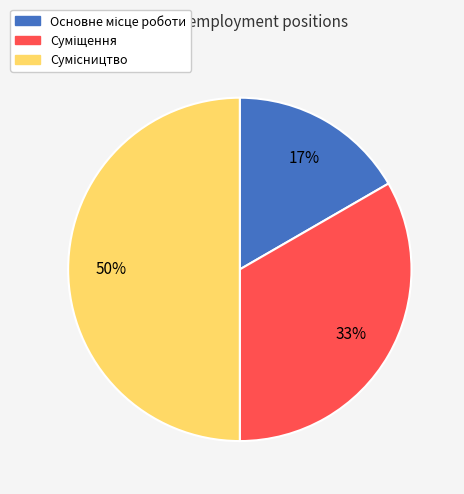

To the nearest percent, what is the difference between the largest and smallest slice percentages?

33%